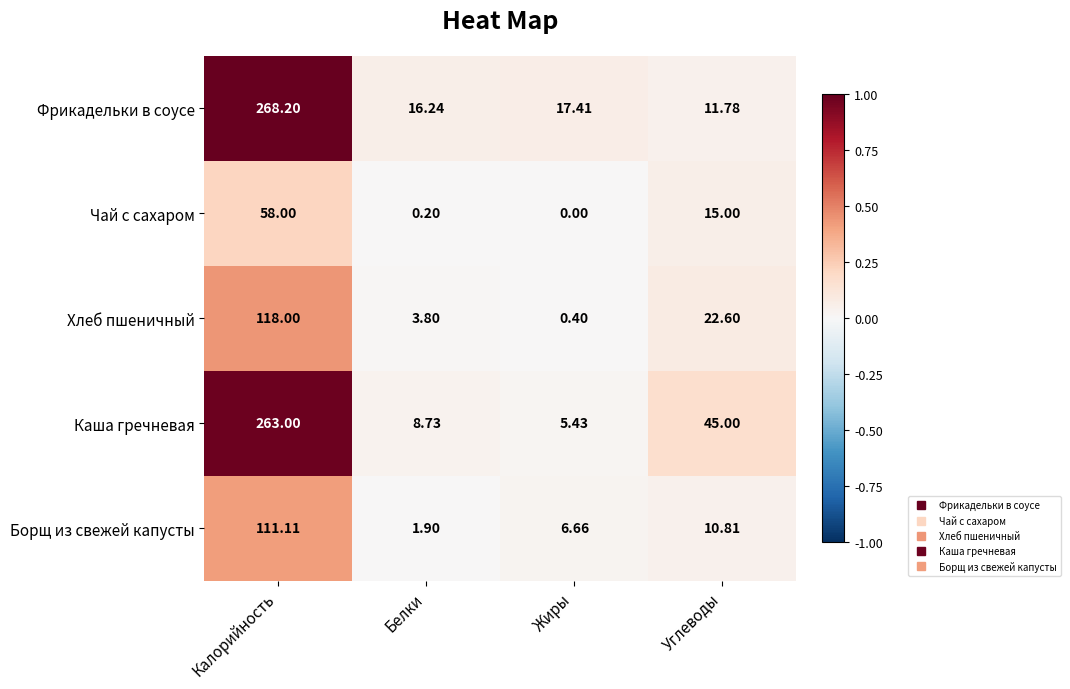

At which label does Хлеб пшеничный reach its minimum?

Жиры